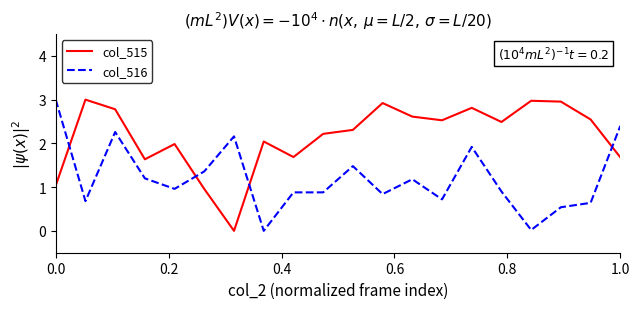

What are all the series names shown in the legend?

col_515, col_516